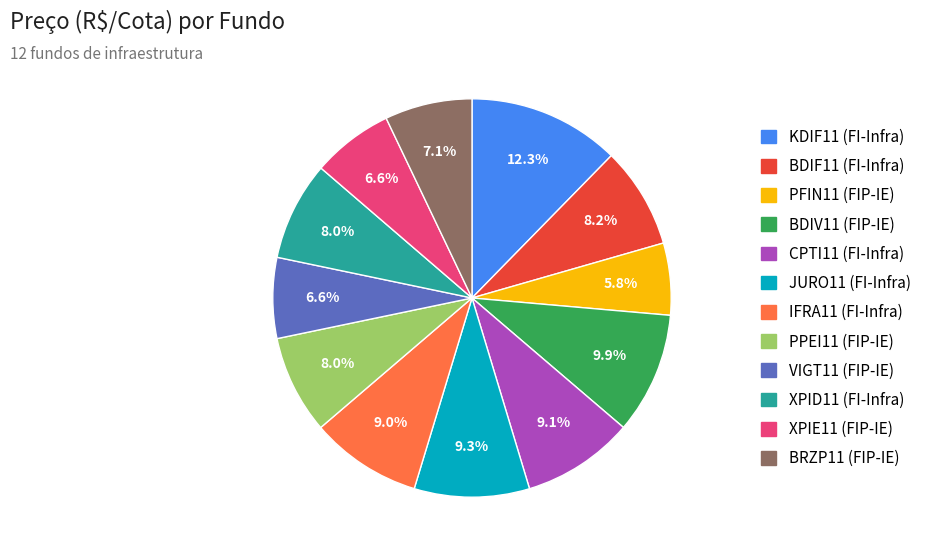

Is the sum of BRZP11 (FIP-IE) and XPIE11 (FIP-IE) greater than half?

No